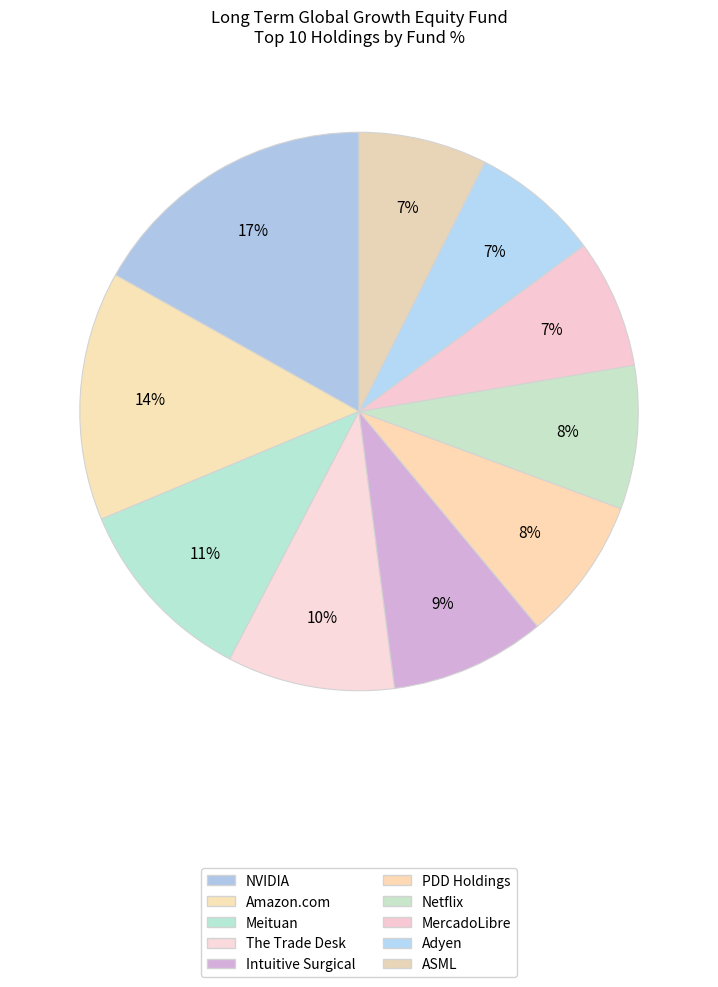

What percentage is NOT represented by NVIDIA?

83.1%